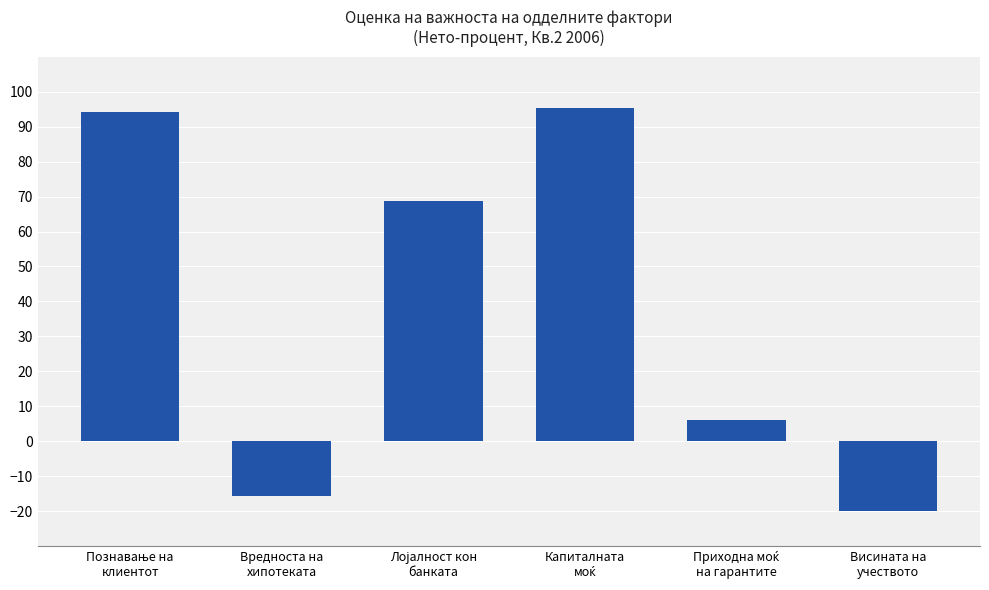

What is the value of the 1st bar from the left?

94.2